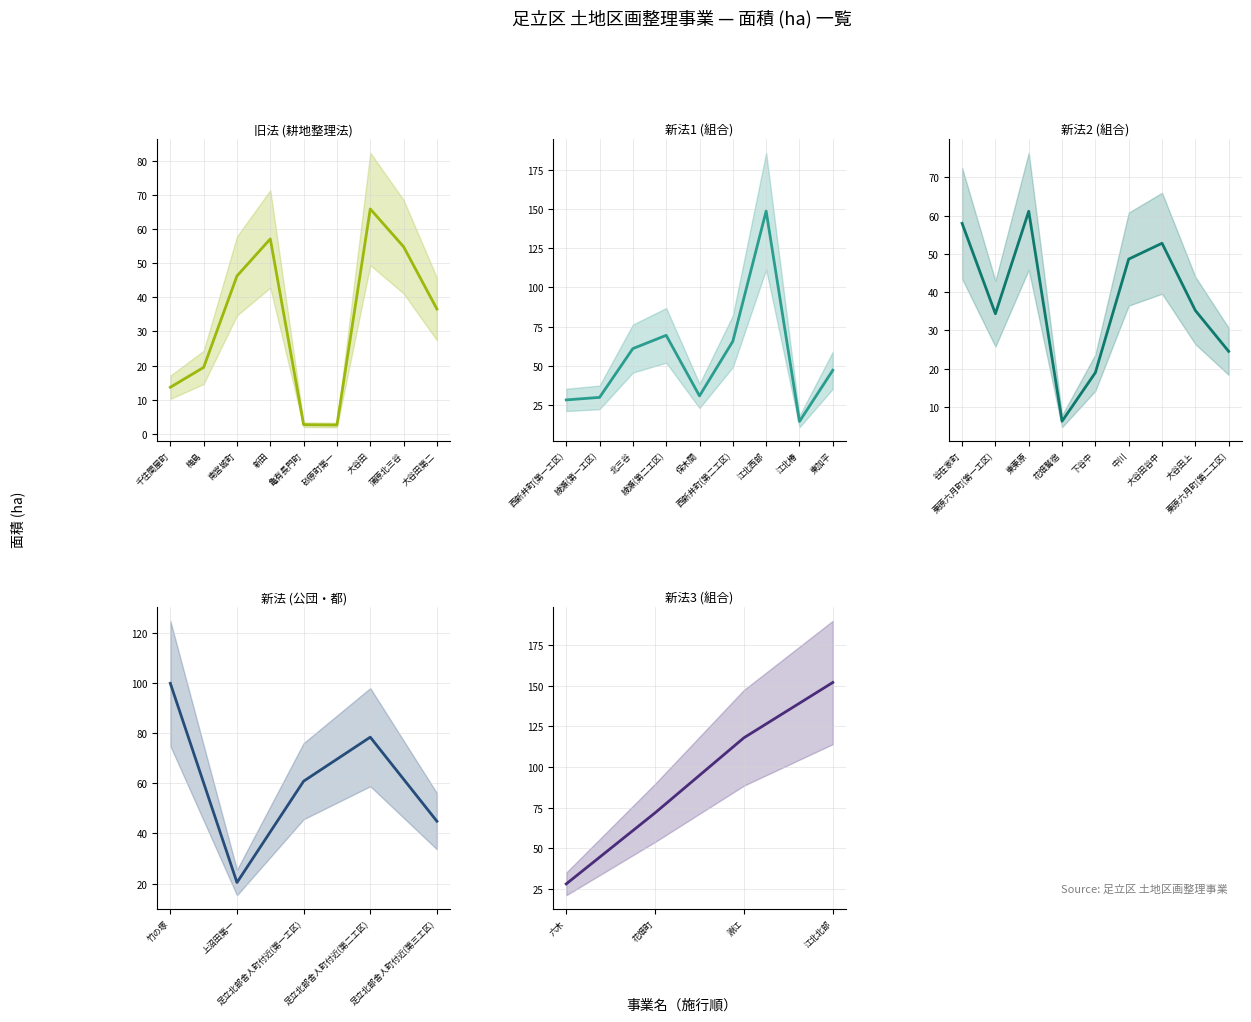

Count the number of values greater than 47.

18